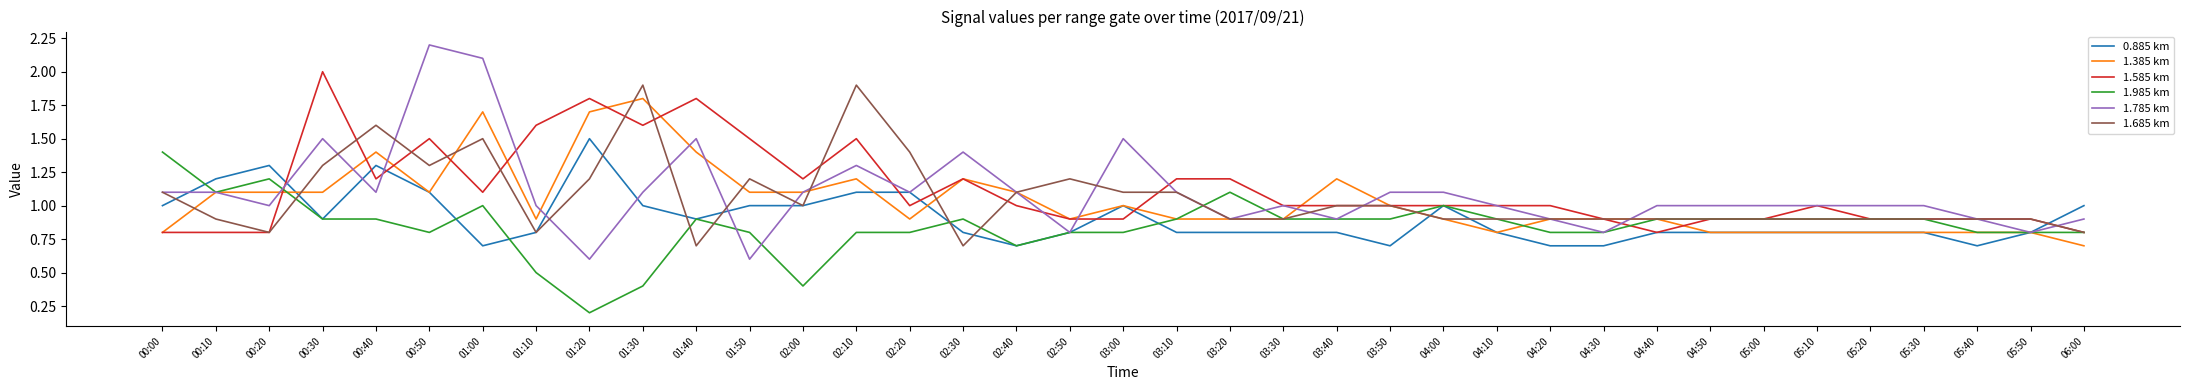

Which label corresponds to the largest value in the chart?

00:50